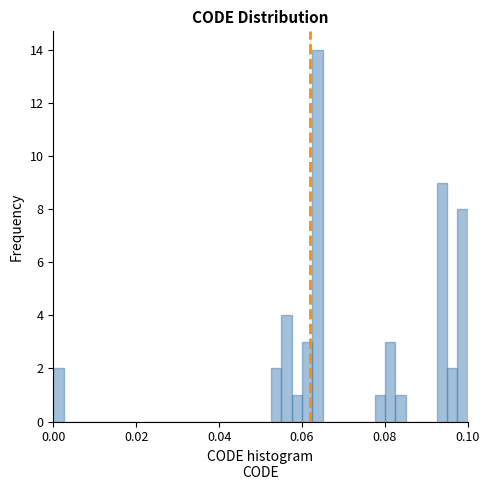

Read against the x-axis, roughly where is the centre of the tallest bar?

0.064